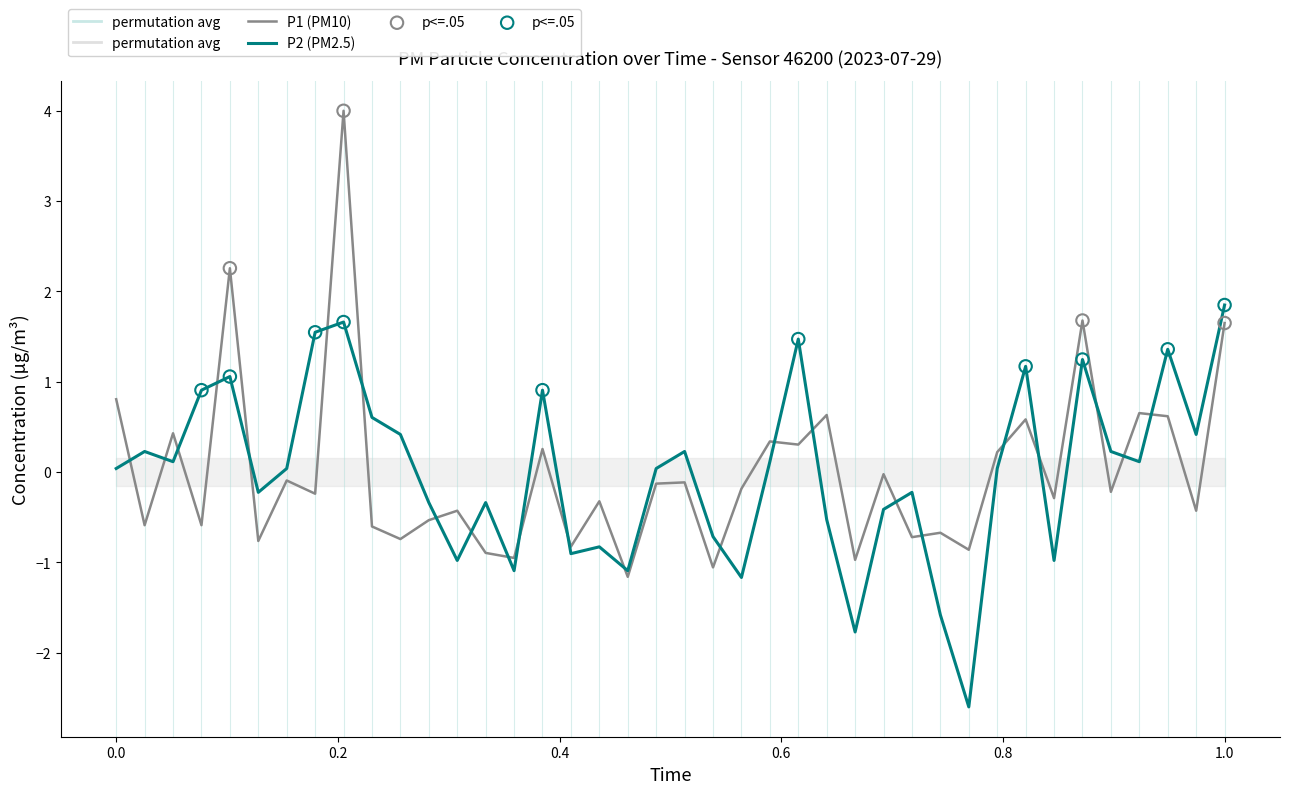

What are all the series names shown in the legend?

P1, P2